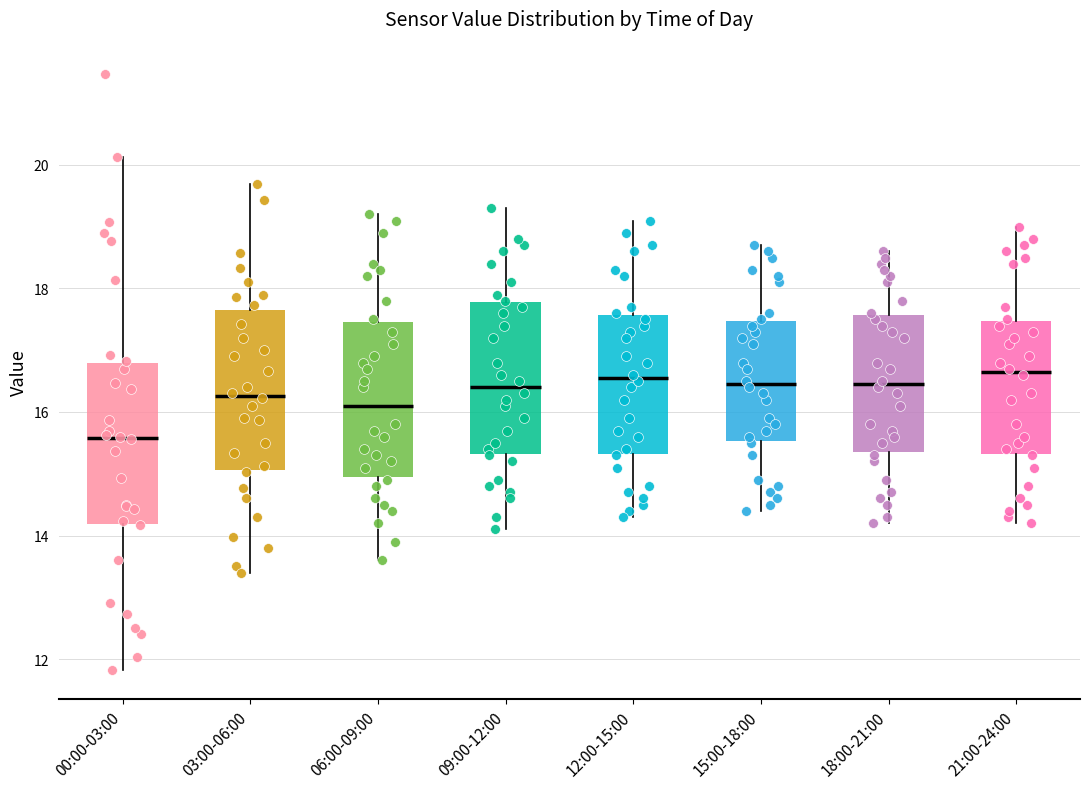

Reading left to right, transcribe this box plot: for each box, give where its median line is, the range the box spans, and where its two whiskers end, as read against the y-axis. The values are not printed on the chart, so give them approximately, as read against the axis.

00:00-03:00: median 15.6, box 14.2 to 16.8, whiskers 11.8 to 20.2
03:00-06:00: median 16.2, box 15.0 to 17.6, whiskers 13.4 to 19.8
06:00-09:00: median 16.2, box 15.0 to 17.4, whiskers 13.6 to 19.2
09:00-12:00: median 16.4, box 15.4 to 17.8, whiskers 14.2 to 19.4
12:00-15:00: median 16.6, box 15.4 to 17.6, whiskers 14.4 to 19.2
15:00-18:00: median 16.4, box 15.6 to 17.4, whiskers 14.4 to 18.8
18:00-21:00: median 16.4, box 15.4 to 17.6, whiskers 14.2 to 18.6
21:00-24:00: median 16.6, box 15.4 to 17.4, whiskers 14.2 to 19.0